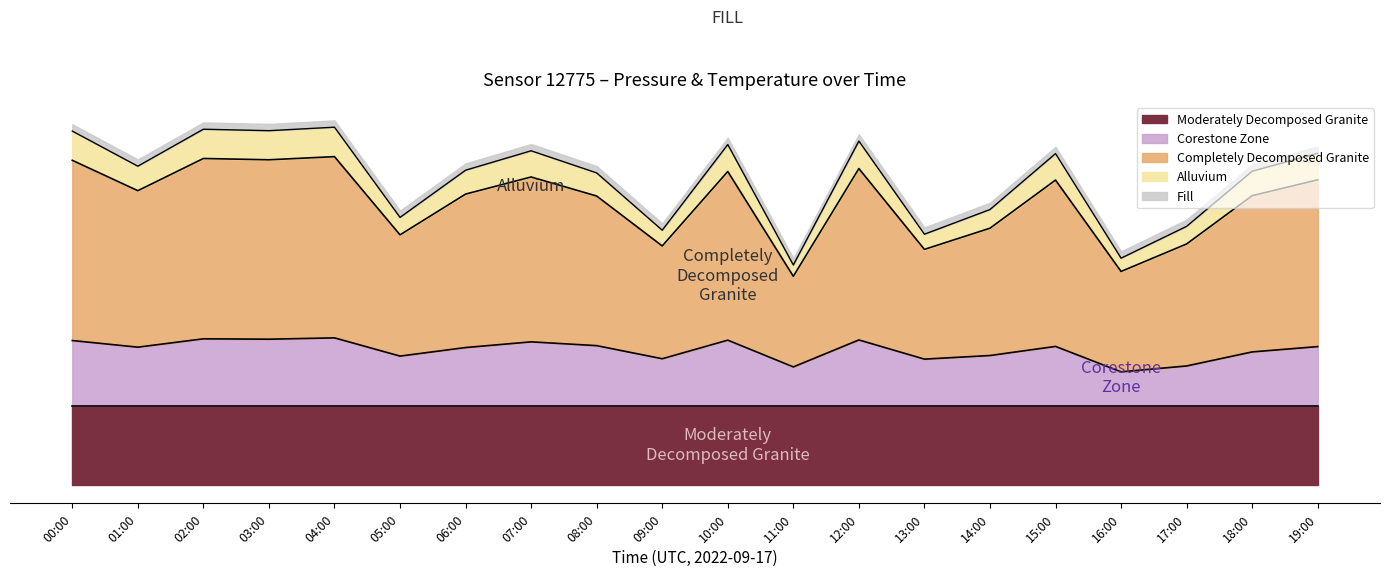

True or false: pressure and temperature cross at least once.

False